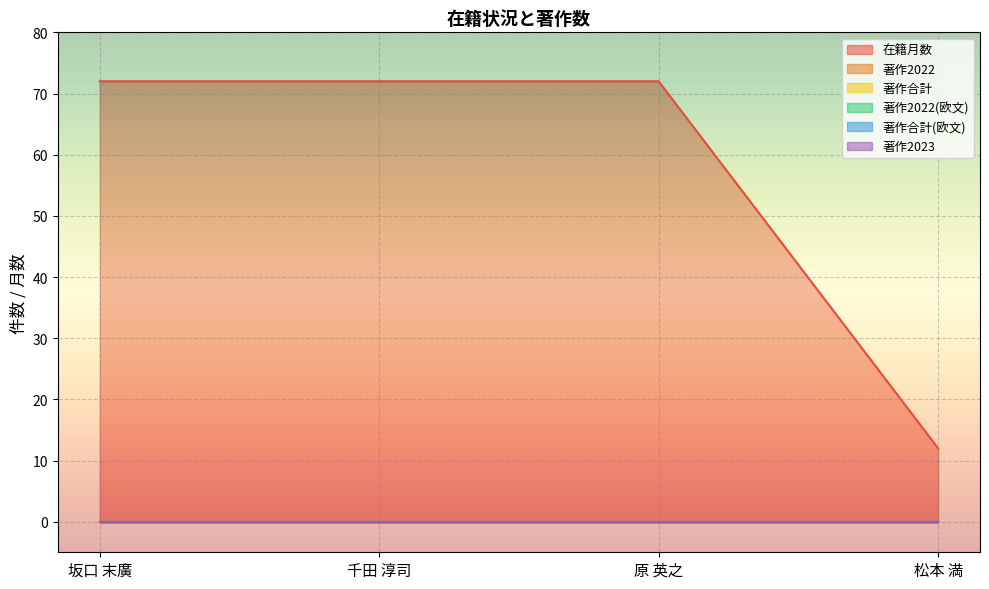

Between 千田 淳司 and 原 英之, which series saw the biggest shift?

在籍月数